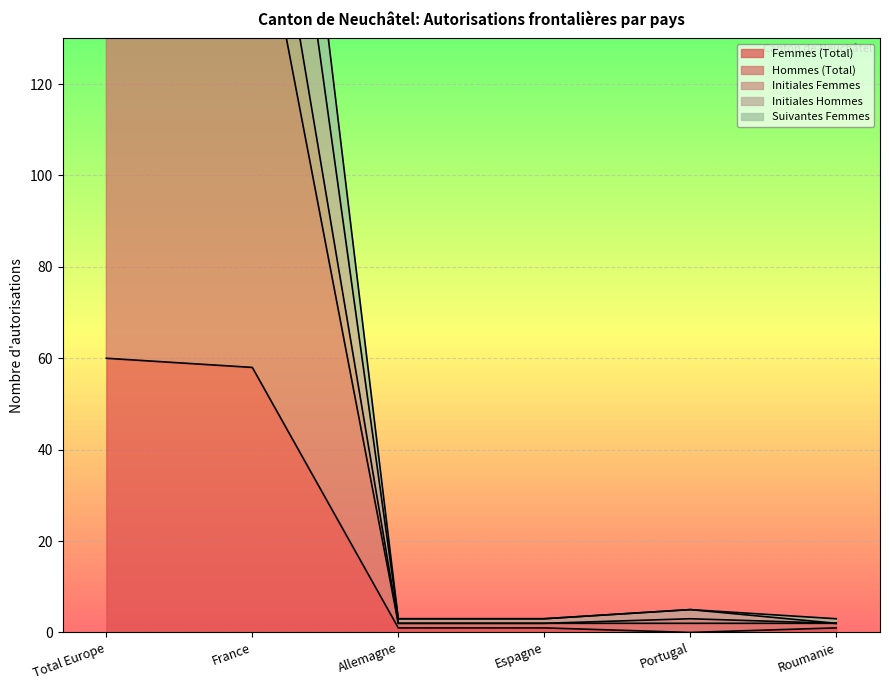

Which category has the lowest value in the Initiales Hommes series?

Allemagne